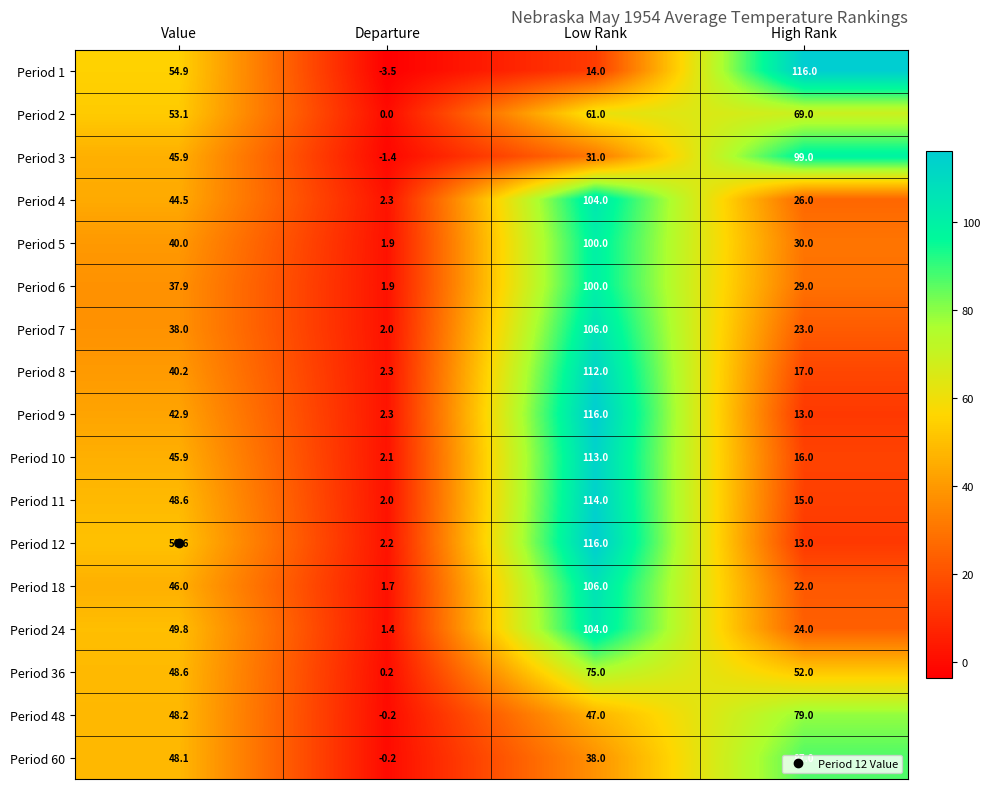

Rank the categories by Period 48 value from highest to lowest.

High Rank, Value, Low Rank, Departure